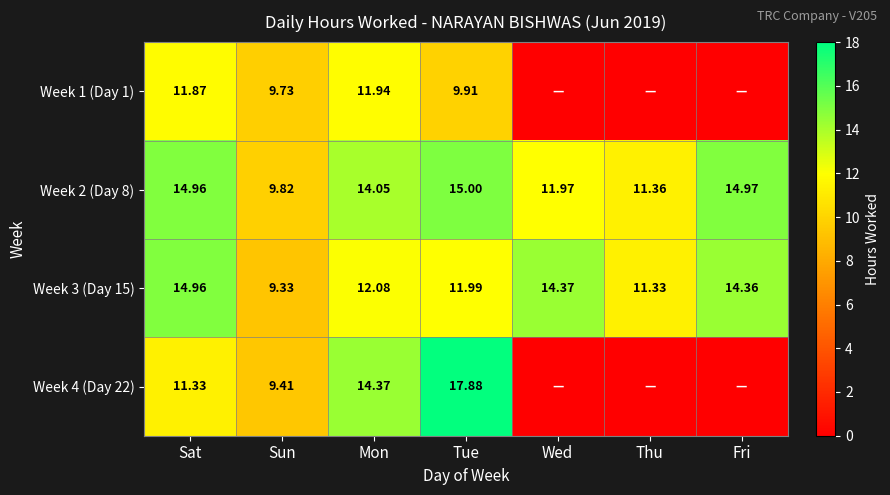

Read the Week 3 (Day 15) value at Fri.

14.4